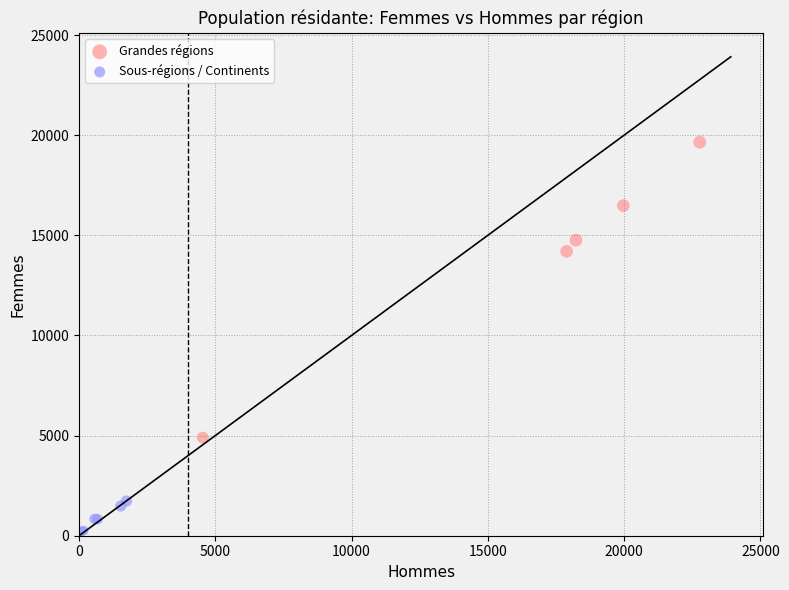

Which series reaches the maximum Y coordinate?

Grandes régions